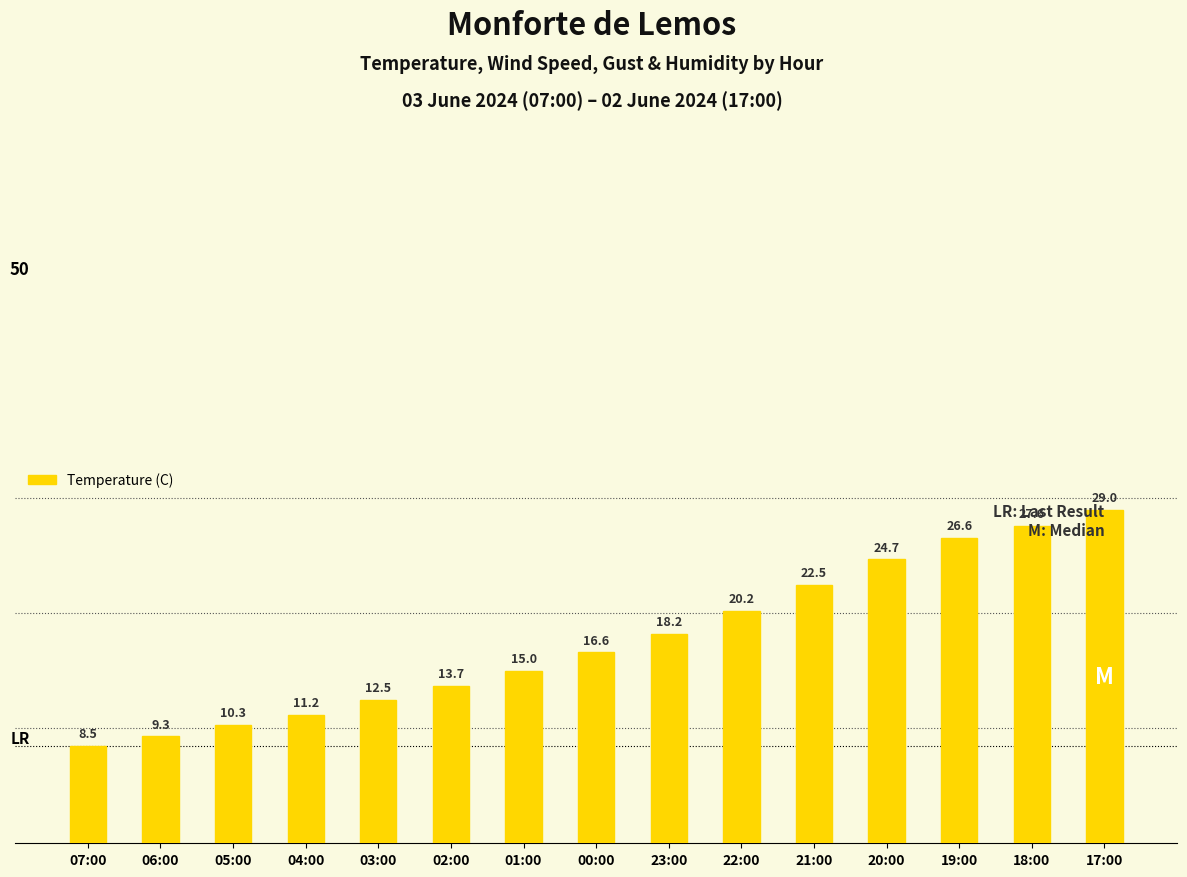

Which has a higher value, 17:00 or 03:00?

17:00